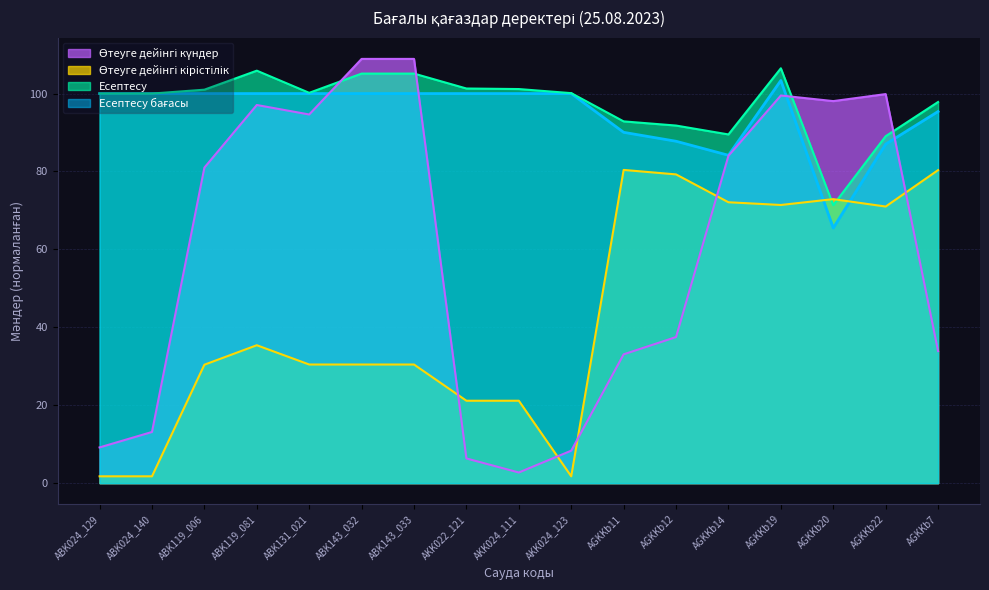

Where does the Өтеуге дейінгі күндер series first go above 81?

ABK119_081